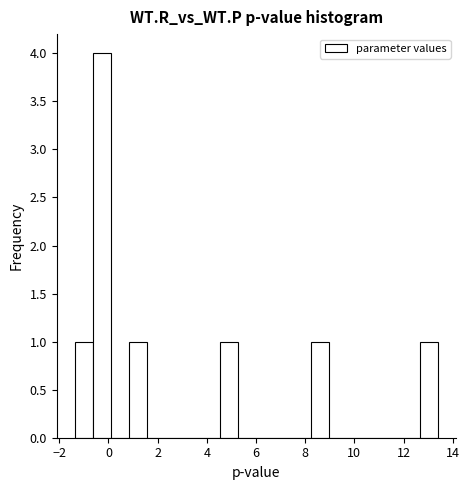

Read against the x-axis, roughly where is the centre of the tallest bar?

-0.2